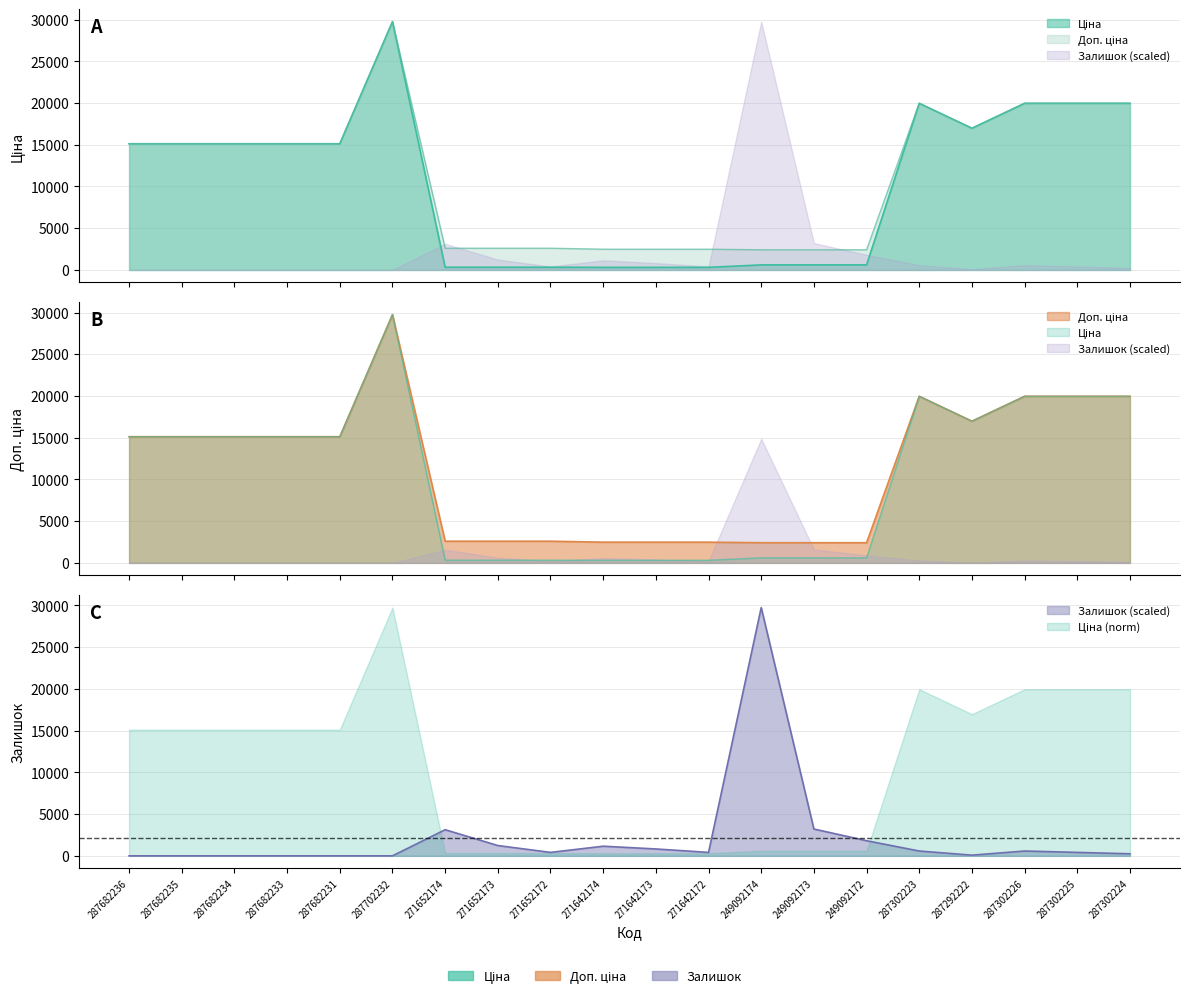

List the labels in order of Ціна value, smallest first.

271642174, 271642173, 271642172, 271652174, 271652173, 271652172, 249092174, 249092173, 249092172, 287682236, 287682235, 287682234, 287682233, 287682231, 287292222, 287302223, 287302226, 287302225, 287302224, 287702232